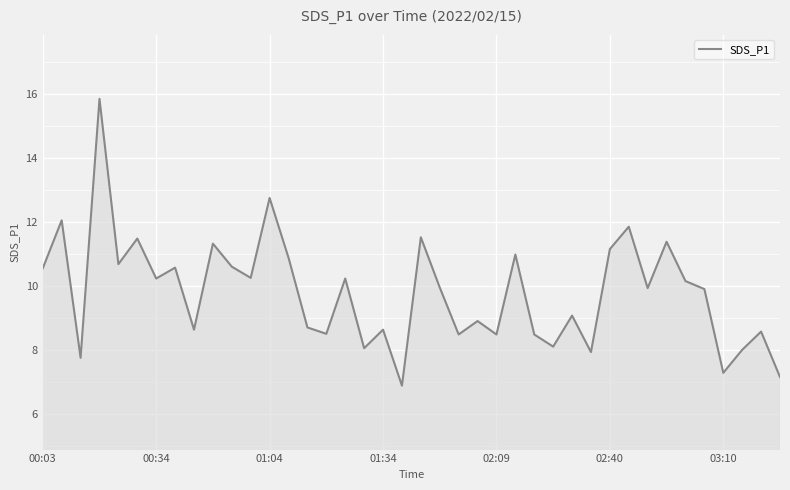

What is the difference between the maximum and minimum values?

9.0